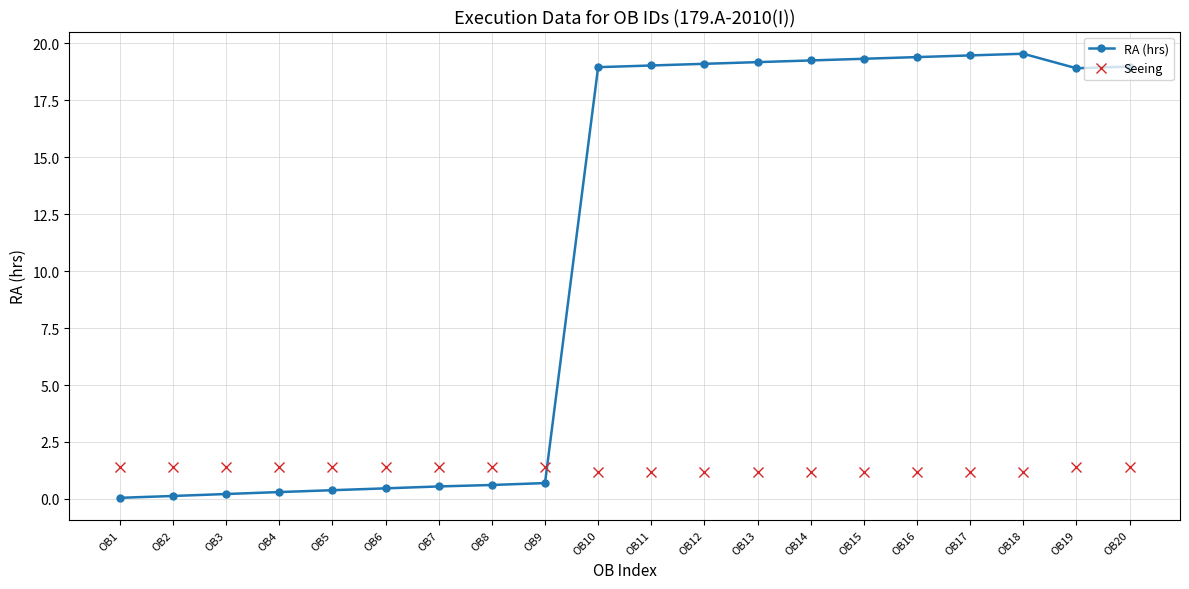

List the series in order of their overall mean, highest first.

RA (hrs), Seeing